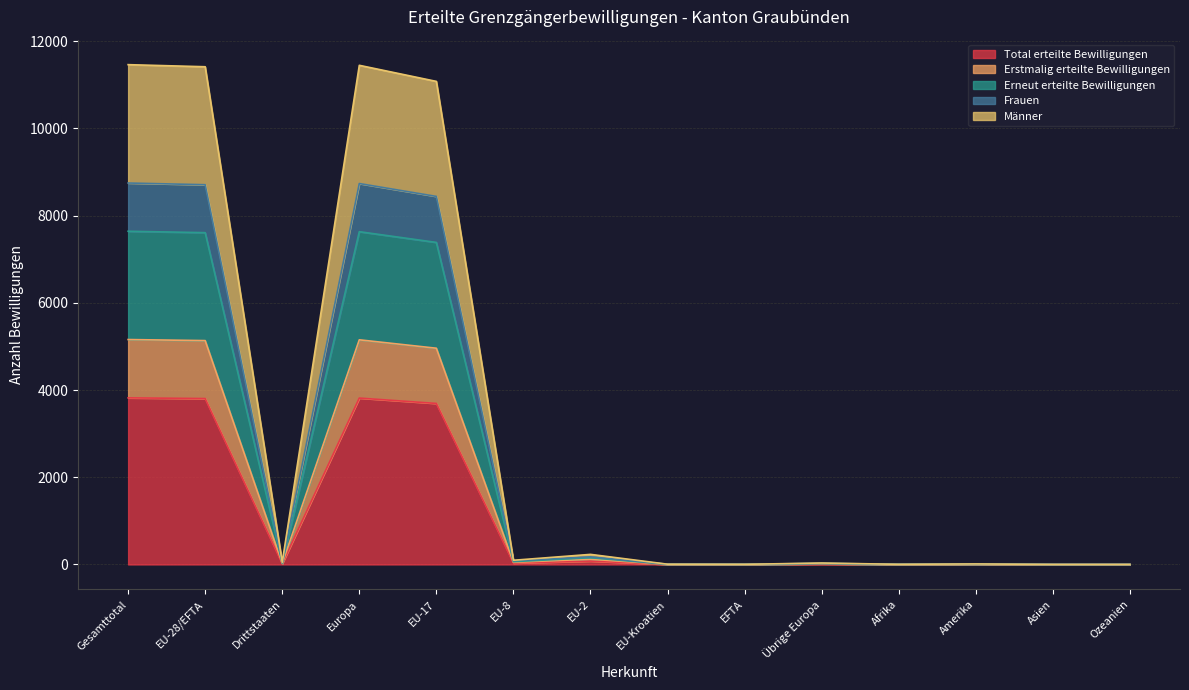

At which label does Männer first exceed 48?

Gesamttotal